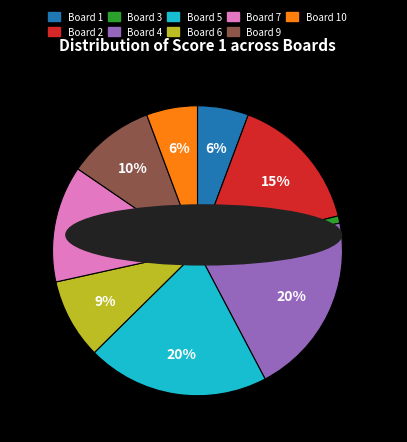

True or false: Board 5 accounts for 31% of the total.

False